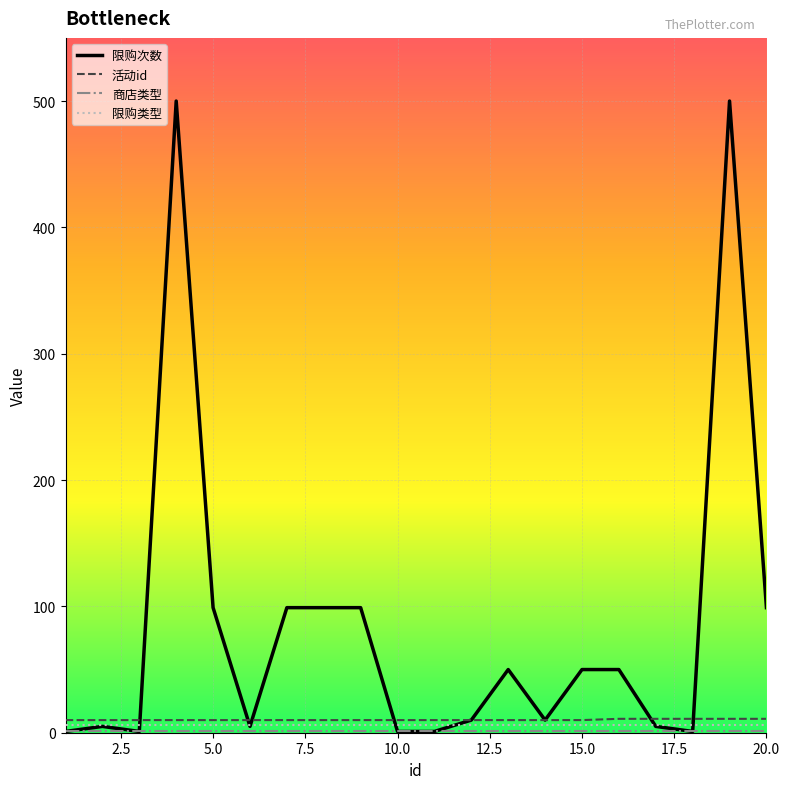

Which series has the widest spread of values?

限购次数